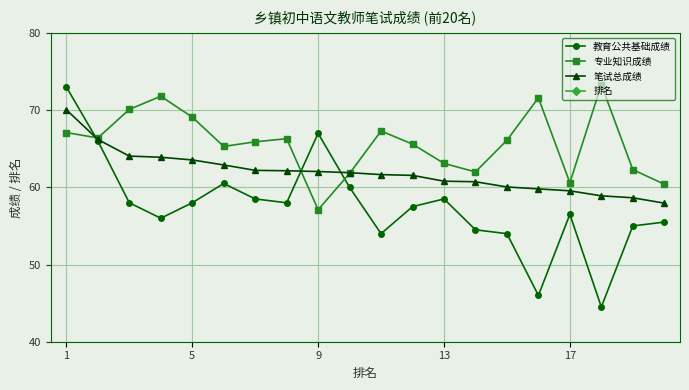

True or false: 教育公共基础成绩 has more than 0 points higher than both neighbors.

True